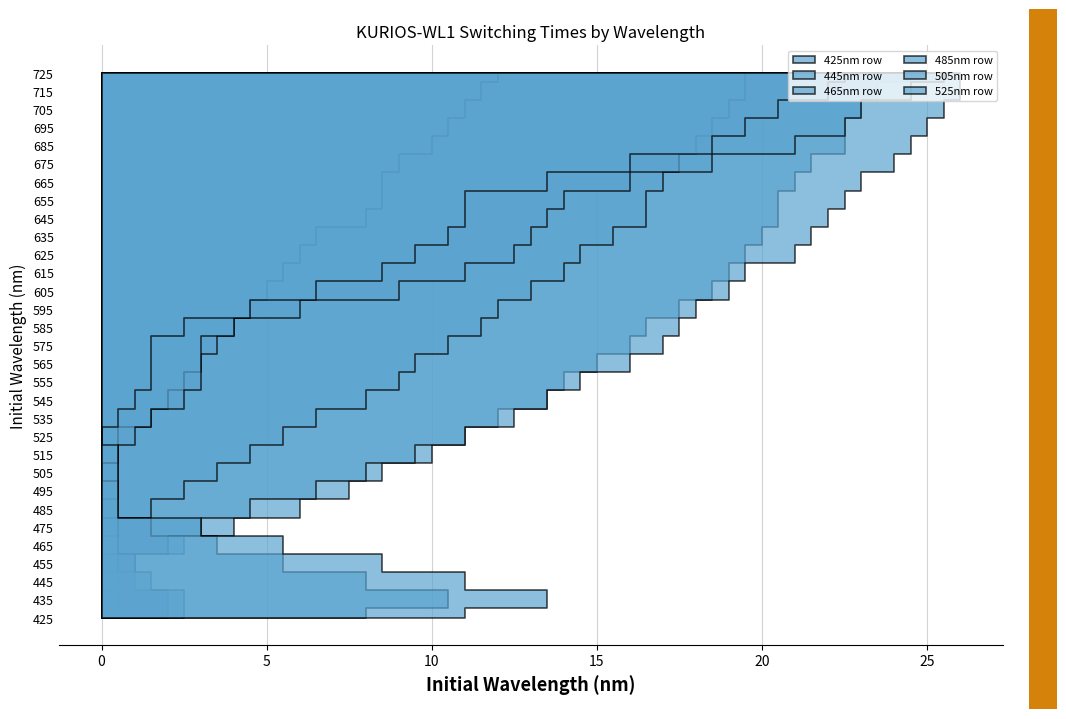

Reading left to right, list all the values displayed in this chart.

425nm row: 425=0.0	435=0.5	445=0.5	455=1.0	465=2.5	475=4.0	485=6.0	495=7.5	505=8.5	515=10.0	525=11.0	535=12.0	545=13.5	555=14.0	565=15.0	575=16.0	585=16.5	595=17.5	605=18.5	615=19.0	625=19.5	635=20.0	645=20.5	655=20.5	665=21.0	675=21.5	685=22.5	695=22.5	705=23.0	715=23.5	725=24.5
445nm row: 425=0.5	435=0.5	445=0.0	455=0.5	465=2.0	475=3.0	485=4.5	495=6.5	505=8.0	515=9.5	525=11.0	535=12.5	545=13.5	555=14.5	565=16.0	575=17.0	585=17.5	595=18.0	605=19.0	615=19.5	625=21.0	635=21.5	645=22.0	655=22.5	665=23.0	675=24.0	685=24.5	695=25.0	705=25.5	715=26.0	725=26.0
465nm row: 425=2.0	435=2.0	445=1.0	455=0.5	465=0.0	475=0.5	485=1.5	495=2.5	505=3.5	515=4.5	525=5.5	535=6.5	545=8.0	555=9.0	565=9.5	575=10.5	585=11.5	595=12.0	605=13.0	615=14.0	625=14.5	635=15.5	645=16.5	655=16.5	665=17.0	675=17.5	685=18.0	695=18.5	705=19.0	715=19.5	725=19.5
485nm row: 425=2.5	435=2.5	445=1.5	455=1.0	465=0.5	475=0.5	485=0.0	495=0.5	505=0.5	515=0.5	525=0.5	535=1.5	545=2.0	555=2.5	565=3.0	575=3.5	585=4.0	595=4.5	605=5.0	615=5.5	625=6.0	635=6.5	645=8.0	655=8.5	665=8.5	675=9.0	685=10.0	695=10.5	705=11.0	715=11.5	725=12.0
505nm row: 425=8.0	435=10.5	445=8.0	455=5.5	465=3.5	475=1.5	485=0.5	495=0.5	505=0.0	515=0.5	525=1.0	535=1.5	545=2.5	555=3.0	565=3.0	575=3.0	585=4.0	595=6.0	605=9.0	615=11.0	625=12.5	635=13.0	645=13.5	655=14.0	665=16.0	675=18.5	685=21.0	695=22.5	705=23.0	715=24.5	725=25.5
525nm row: 425=11.0	435=13.5	445=11.0	455=8.5	465=5.5	475=3.0	485=0.5	495=0.5	505=0.5	515=0.5	525=0.0	535=0.5	545=1.0	555=1.5	565=1.5	575=1.5	585=2.5	595=4.5	605=6.5	615=8.5	625=9.5	635=10.5	645=11.0	655=11.0	665=13.5	675=16.0	685=18.5	695=19.5	705=20.5	715=22.0	725=22.5